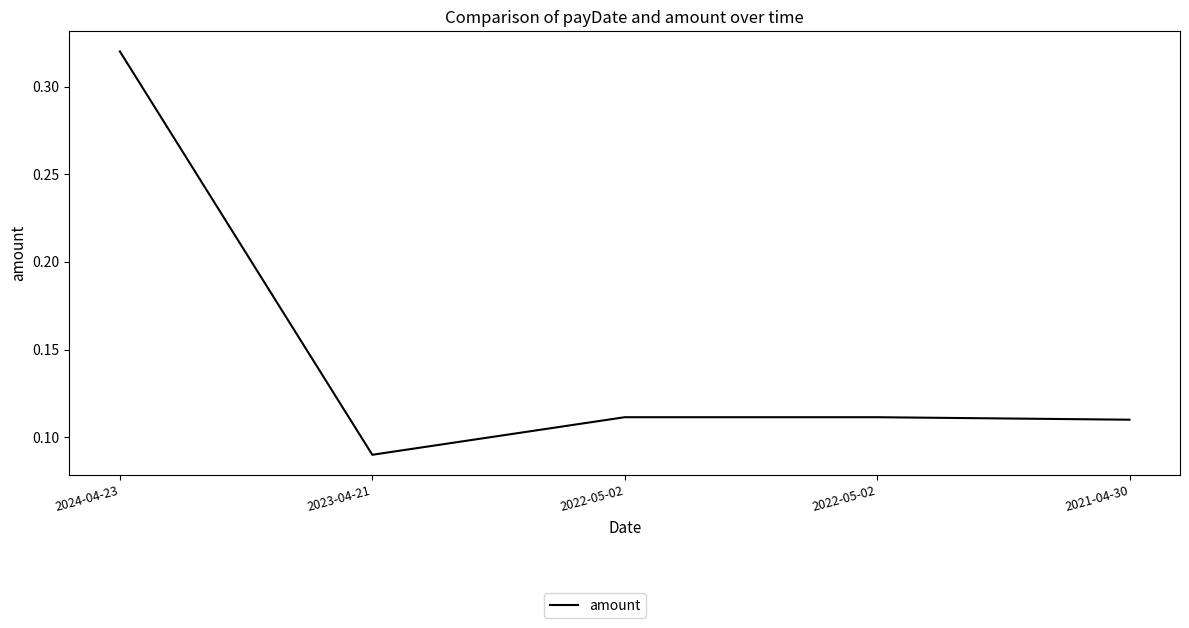

Reading left to right, transcribe all the data shown in this chart.

0.3	0.1	0.1	0.1	0.1